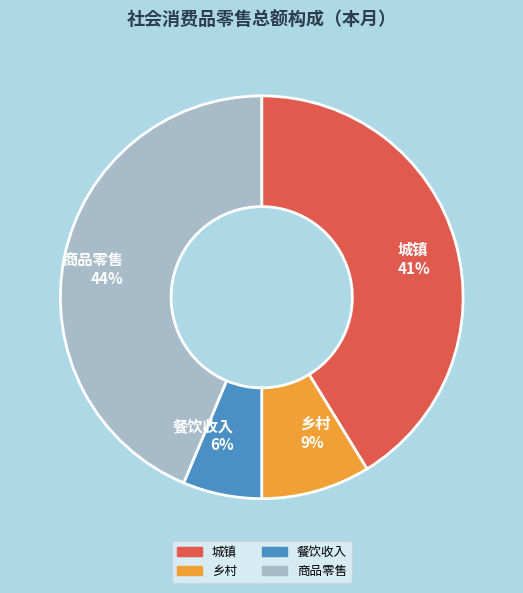

Which slice is the smallest?

餐饮收入